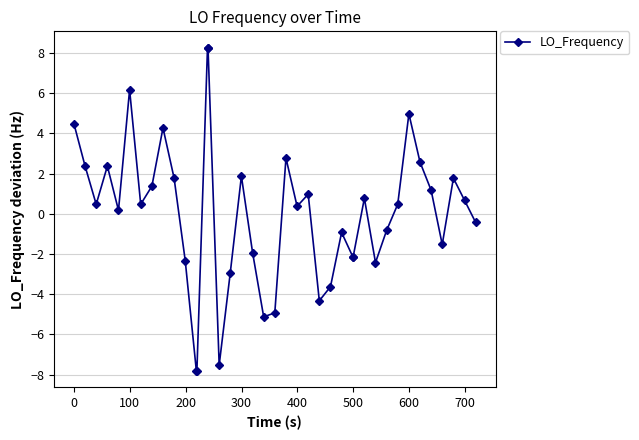

What is the value of the 24th point from the left?

1.0